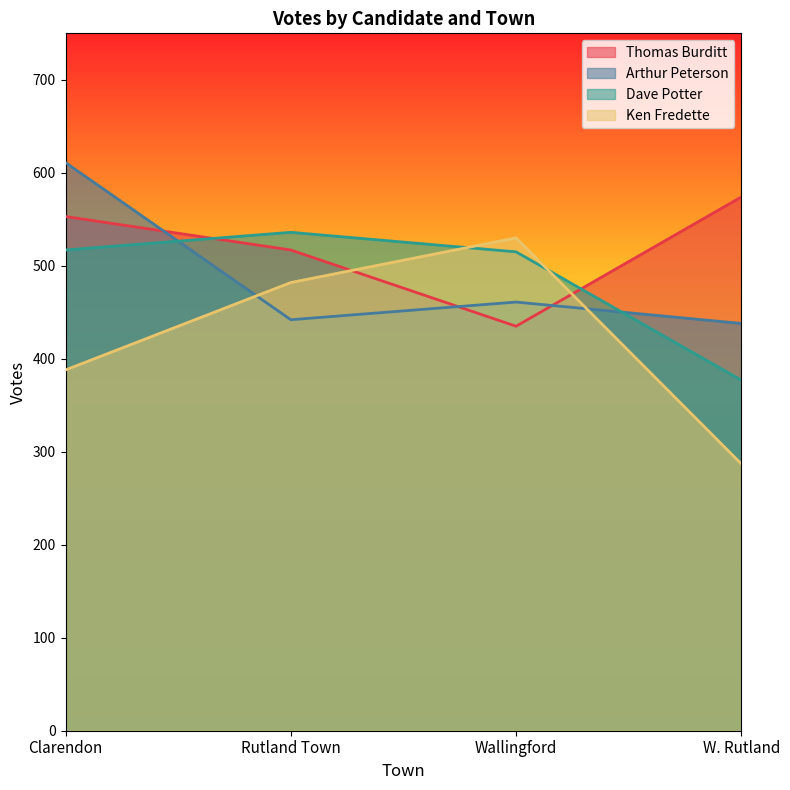

How many lines are shown in the chart?

4